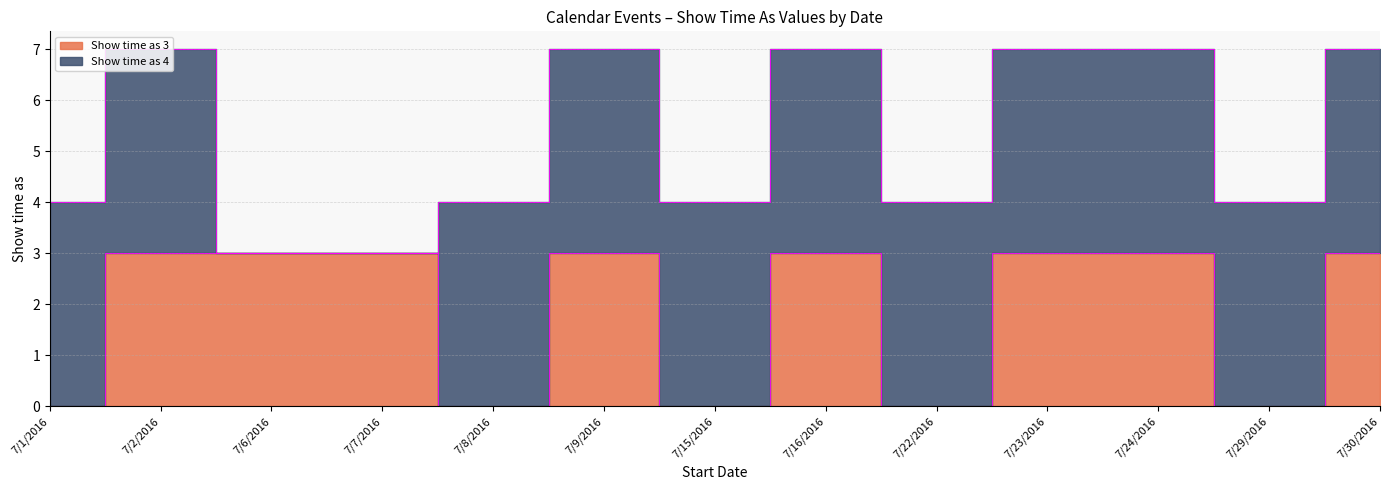

Approximately how many times larger is the value at 7/2/2016 compared to 7/7/2016?

1.0